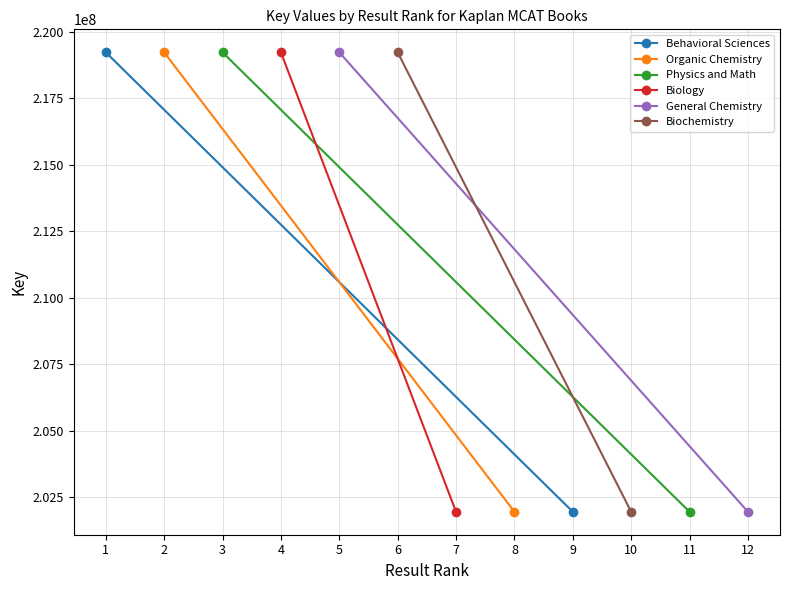

What is the sum of the Biochemistry values at 10 and 6?

421190533